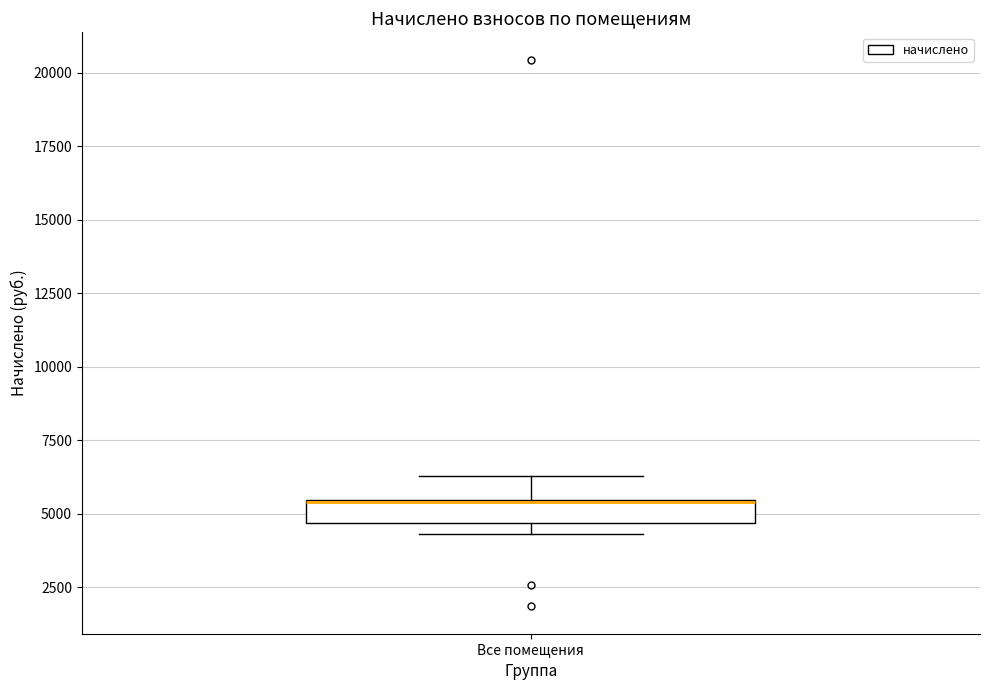

Where is the upper edge of the box for Все помещения on the y-axis? The values are not printed on the chart, so give them approximately, as read against the axis.

5500